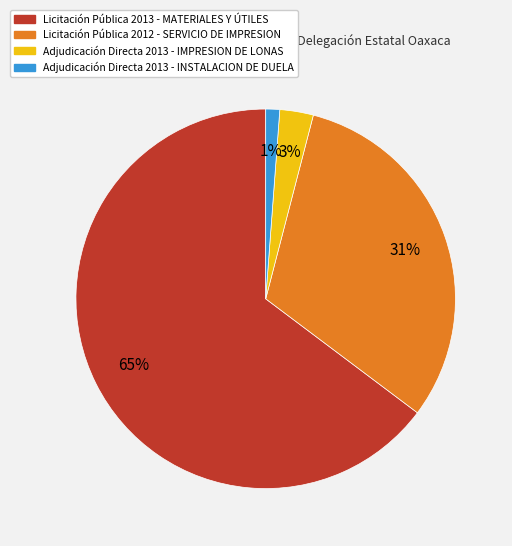

Is there a majority slice in this chart?

Yes